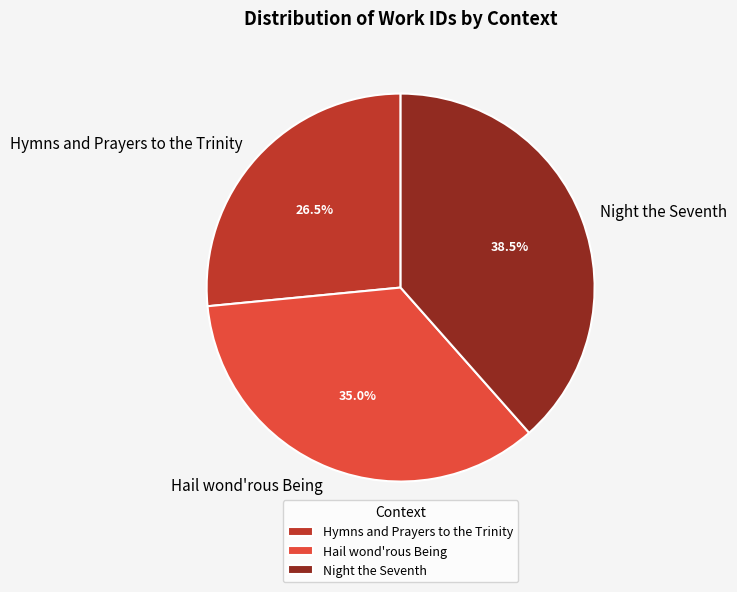

Does any single category account for the majority?

No